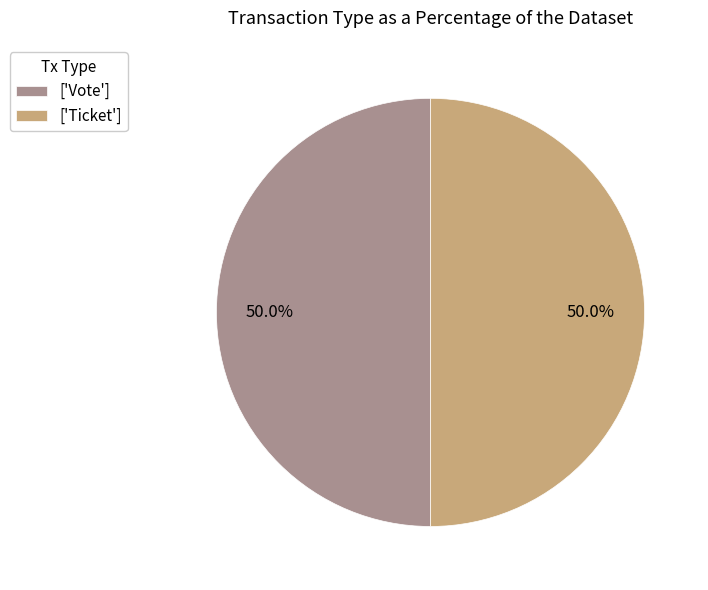

How many slices are in this pie chart?

2